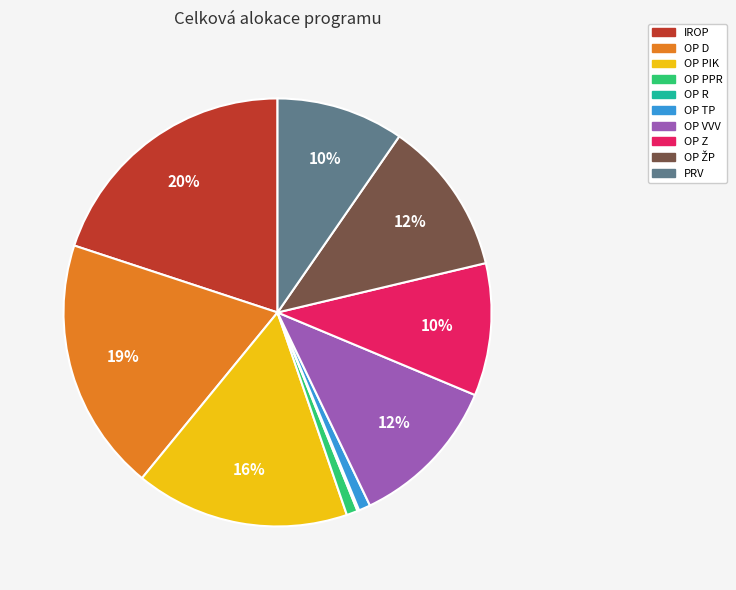

What is the ratio of the value at OP D to the value at OP PIK?

1.2